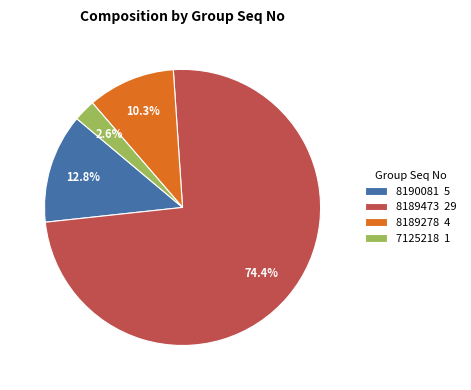

How many segments does this pie chart have?

4